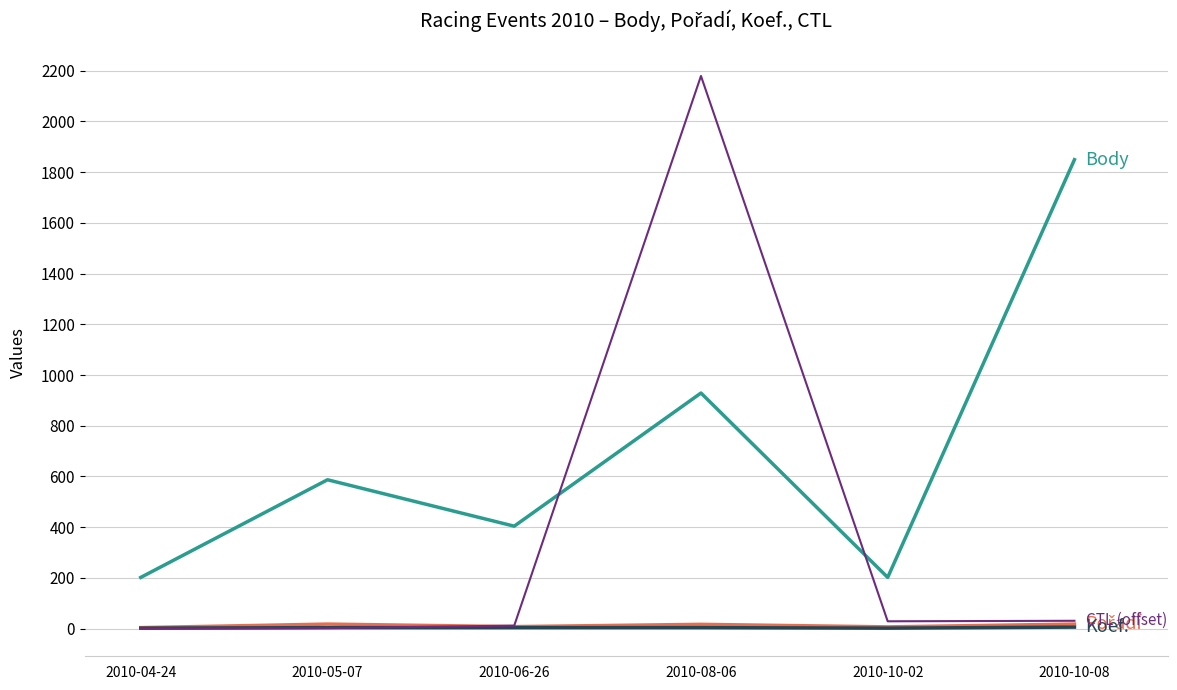

At which category is the sum across all series the highest?

2010-08-06